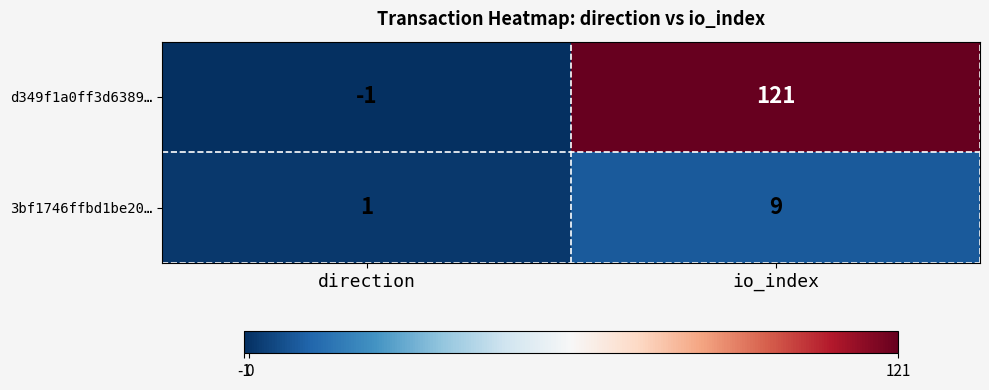

List the series in order of their peak value, highest first.

d349f1a0ff3d6389…, 3bf1746ffbd1be20…